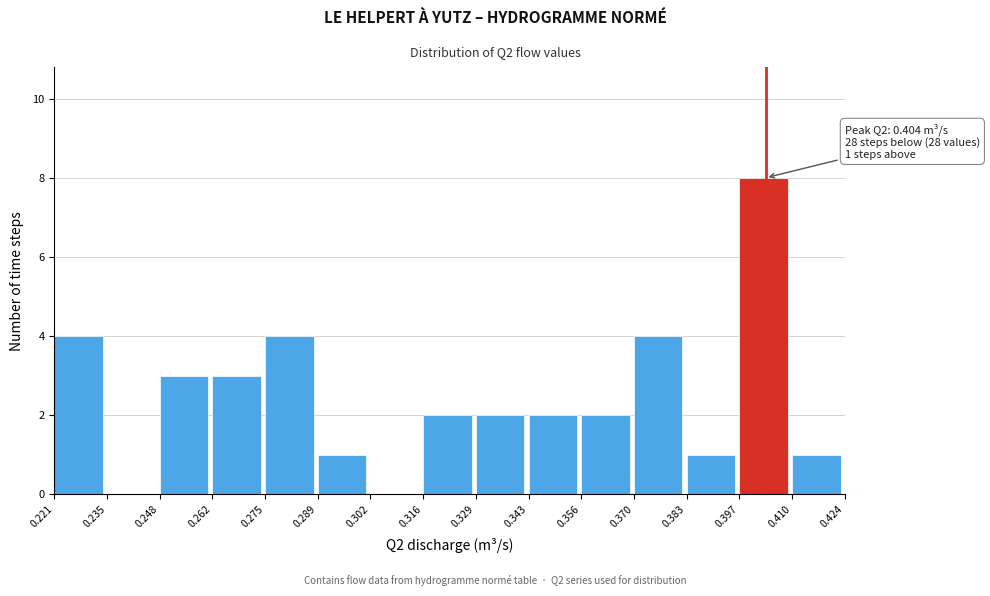

Over which range of the x-axis is the bar tallest?

0.397 to 0.410